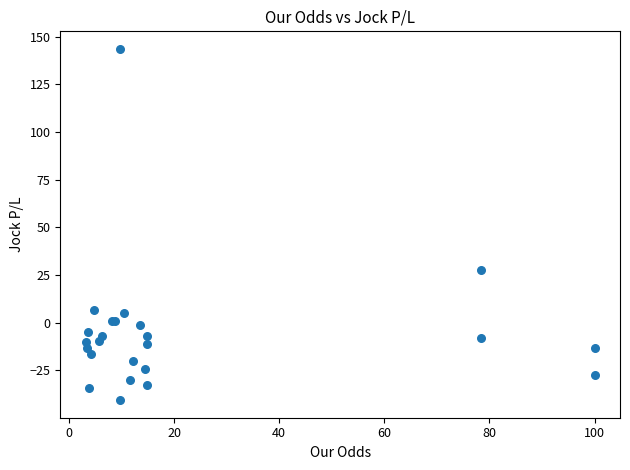

What Y value in the scatter plot is closest to 51?

27.8